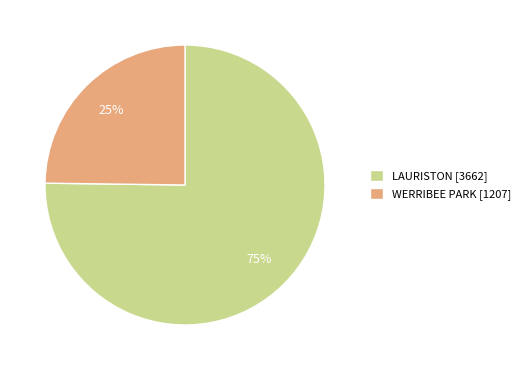

Do LAURISTON [3662] and WERRIBEE PARK [1207] together represent more than half of the pie?

Yes